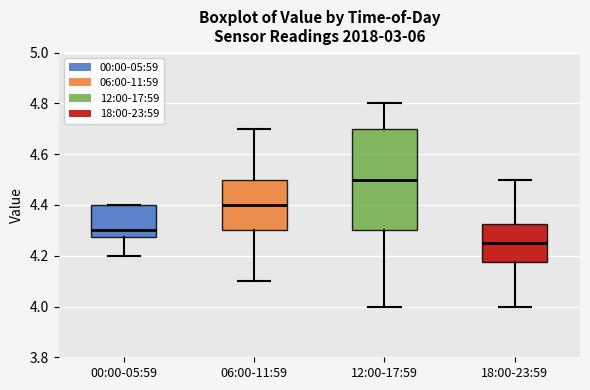

Which box's median line is the highest?

12:00-17:59